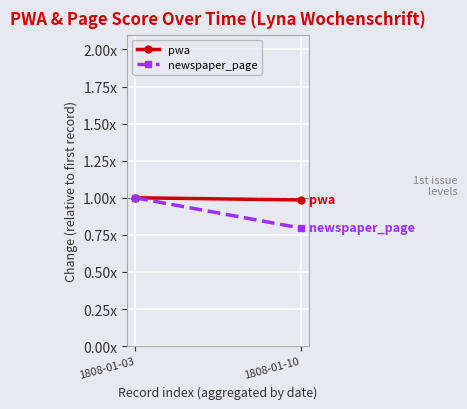

True or false: pwa has a value of 1.0 at 1808-01-03.

True